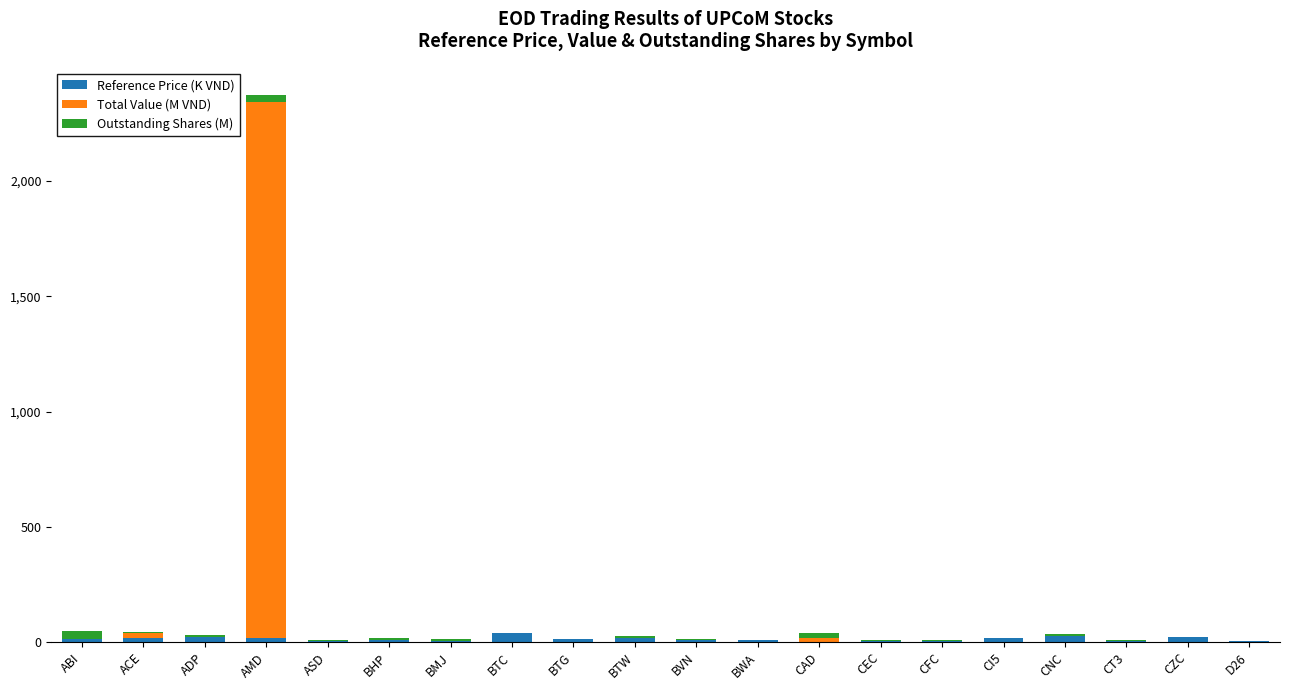

What is the sum of all Outstanding Shares (M) values?

161.9